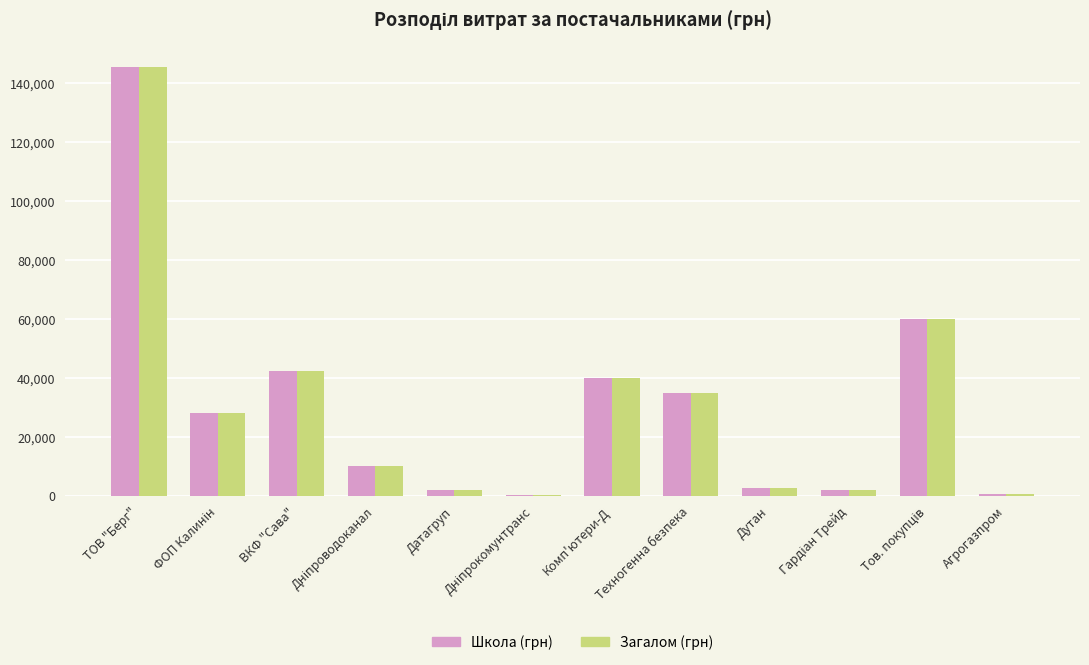

What value does the Загалом (грн) series have at Техногенна безпека?

35000.0